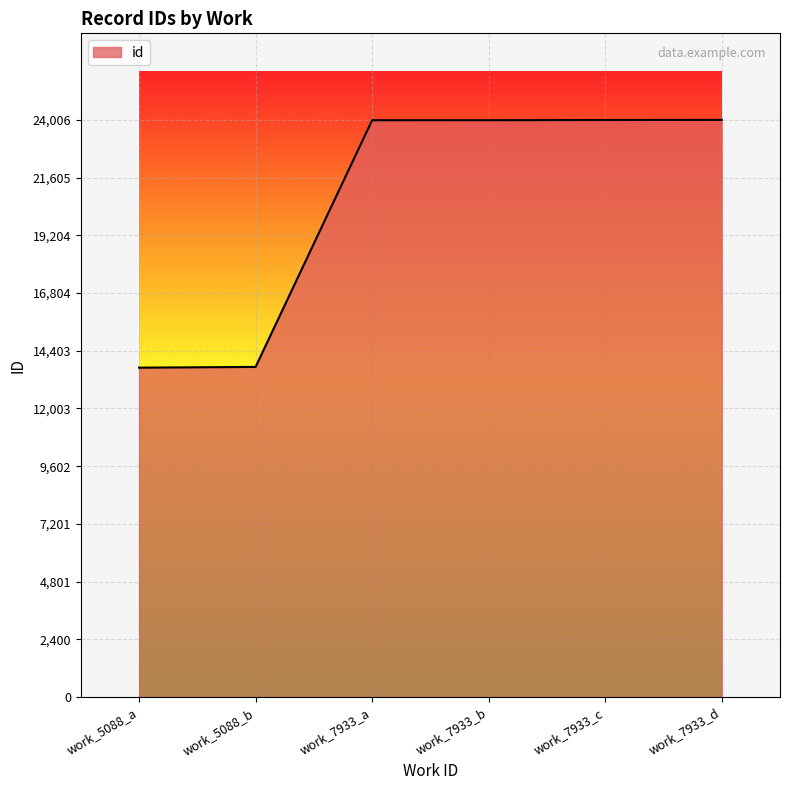

What is the difference between the maximum and second lowest values?

10275